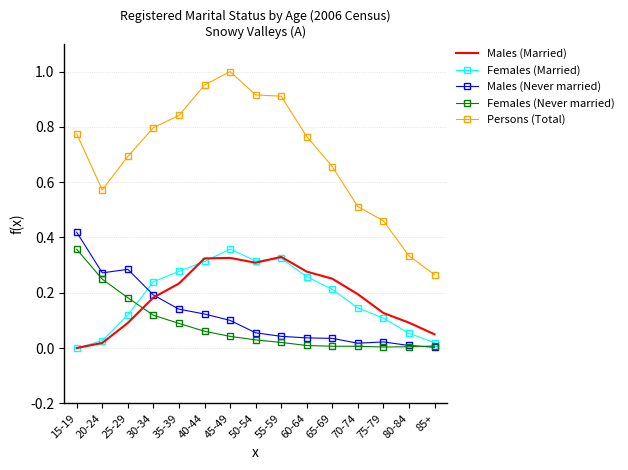

True or false: Males (Married) and Persons (Total) cross at least once.

False